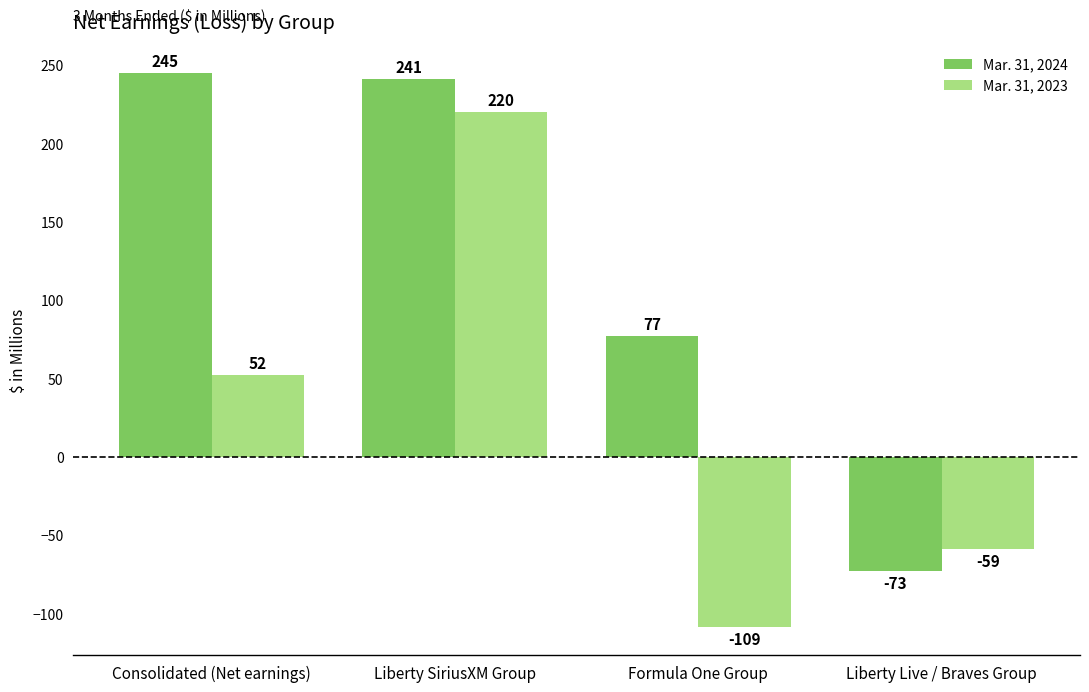

True or false: Mar. 31, 2023 has a value of -186 at Formula One Group.

False